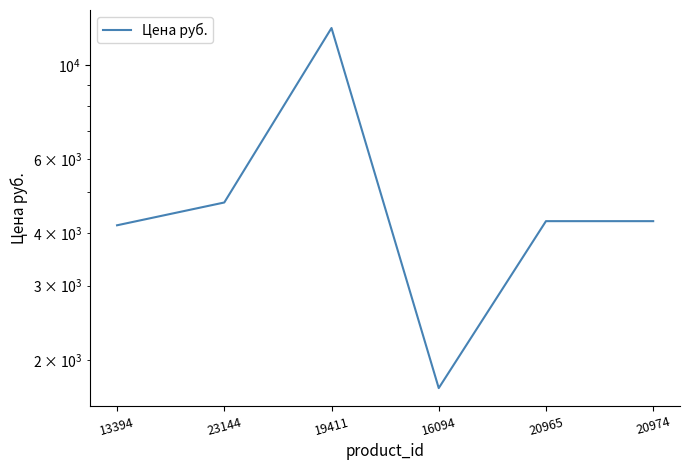

Reading left to right, list all the values displayed in this chart.

4171.5	4725.0	12265.0	1713.0	4267.0	4267.0